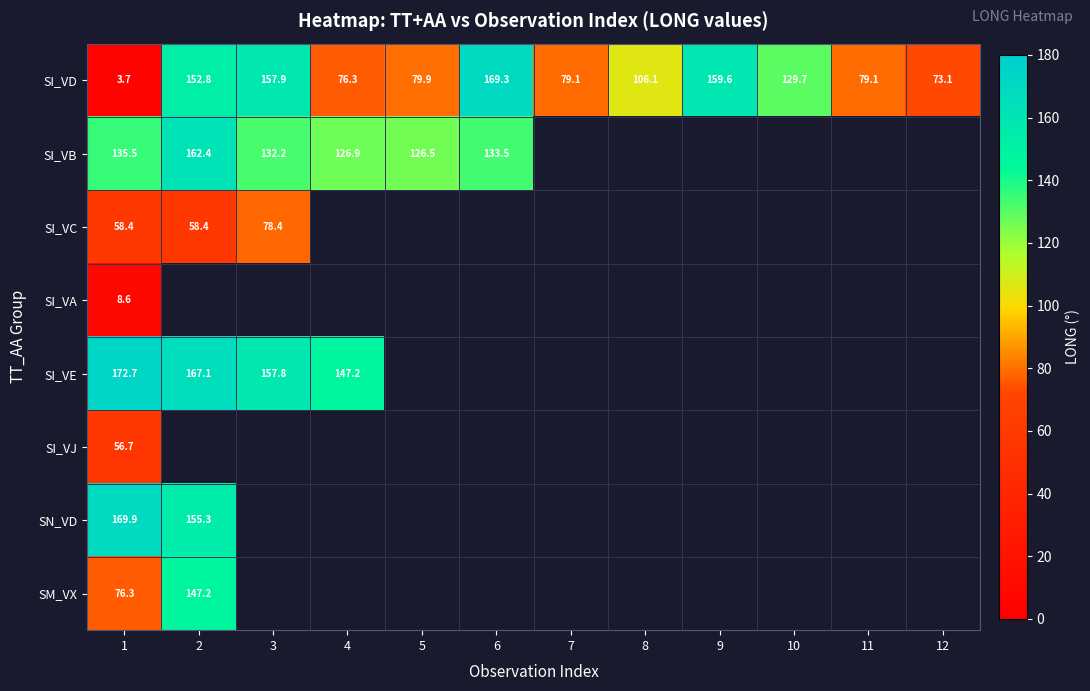

At 1, list the series in order from smallest to largest.

SI_VD, SI_VA, SI_VJ, SI_VC, SM_VX, SI_VB, SN_VD, SI_VE